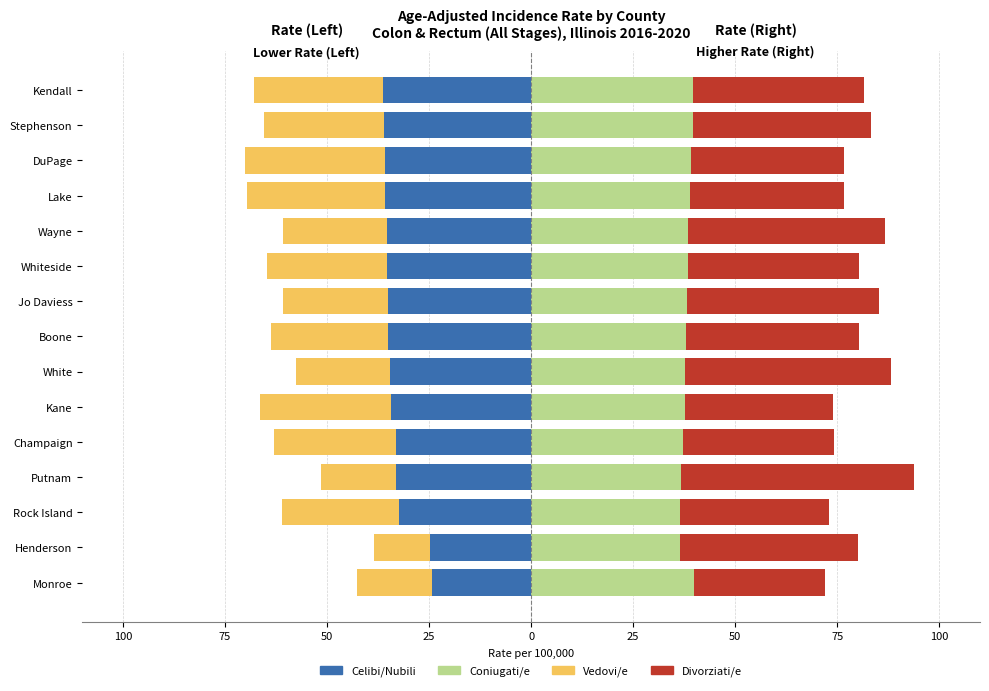

How many bars are there in each group?

4